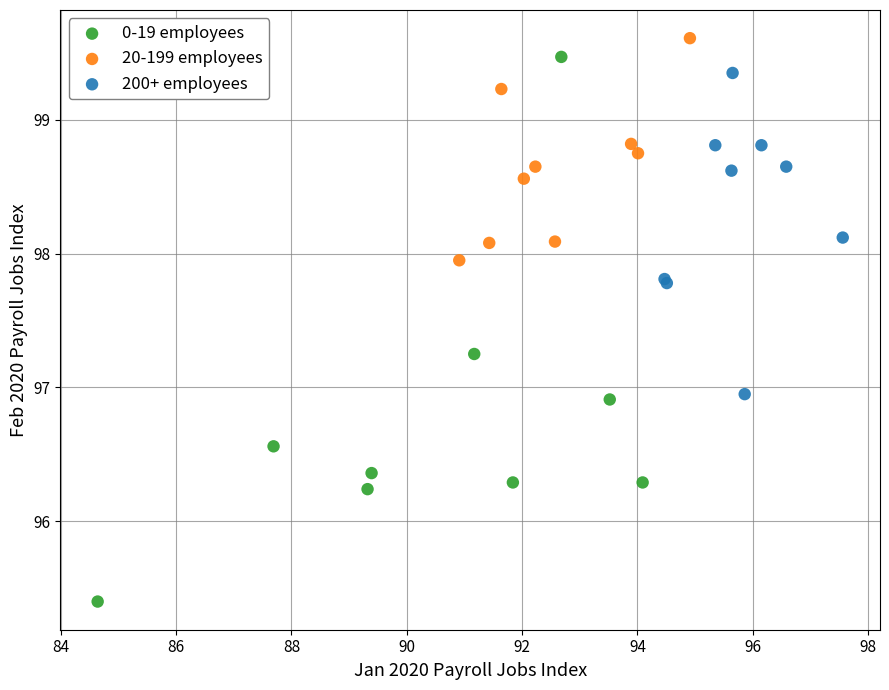

What are all the series names shown in the legend?

0-19 employees, 20-199 employees, 200+ employees